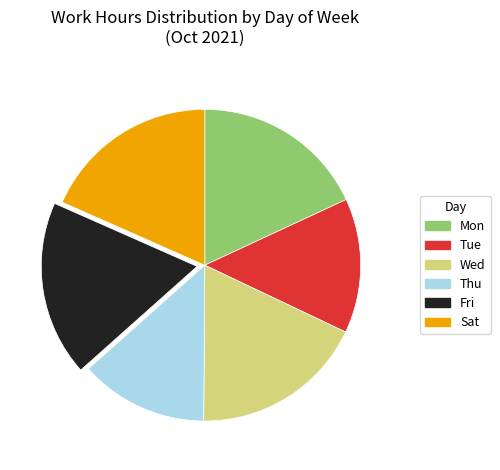

Which slice is the smallest?

Thu